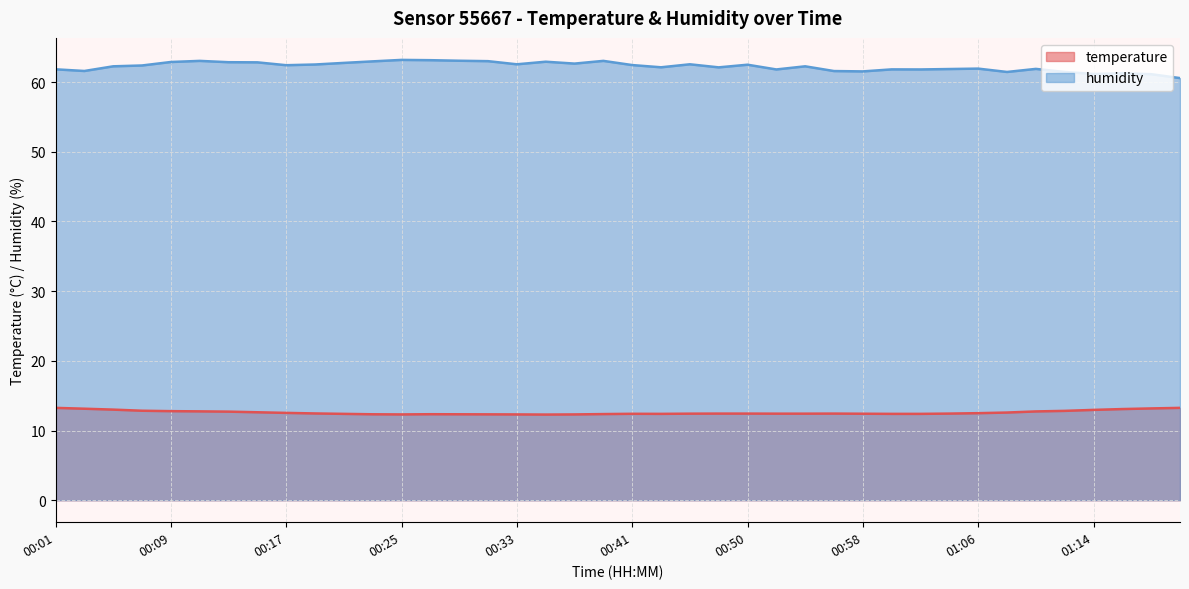

What is the difference between the highest and lowest values at 01:06?

49.4